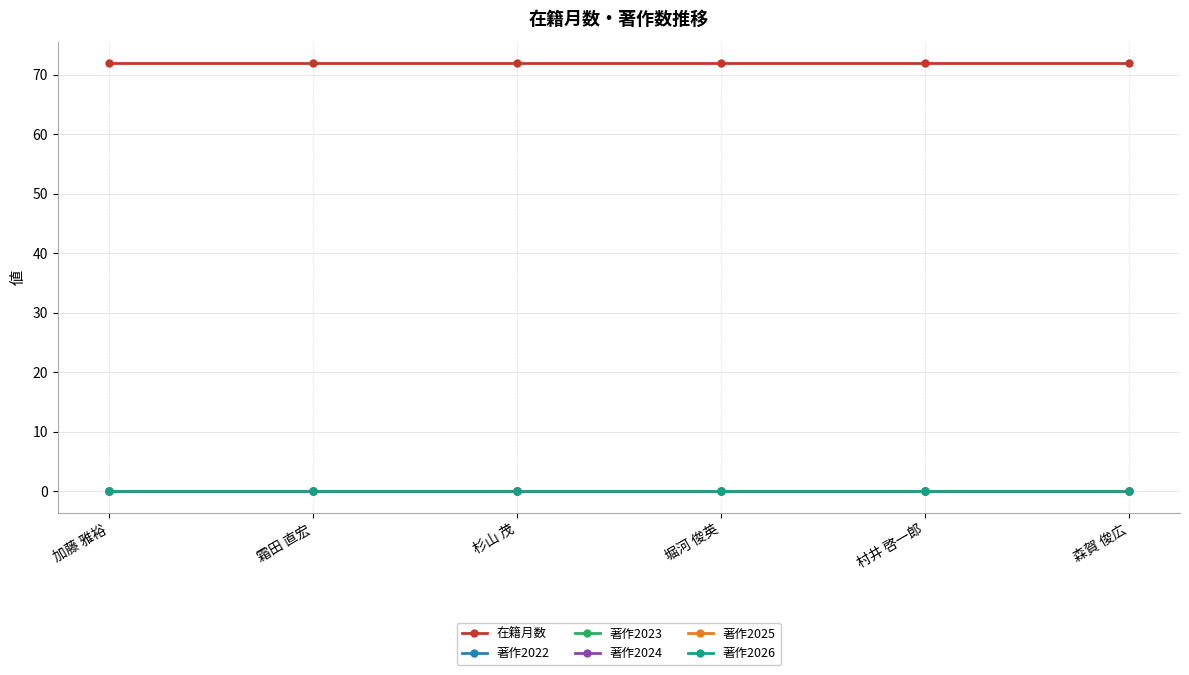

Reading right to left, transcribe all the data shown in this chart.

在籍月数: 72	72	72	72	72	72
著作2022: 0	0	0	0	0	0
著作2023: 0	0	0	0	0	0
著作2024: 0	0	0	0	0	0
著作2025: 0	0	0	0	0	0
著作2026: 0	0	0	0	0	0